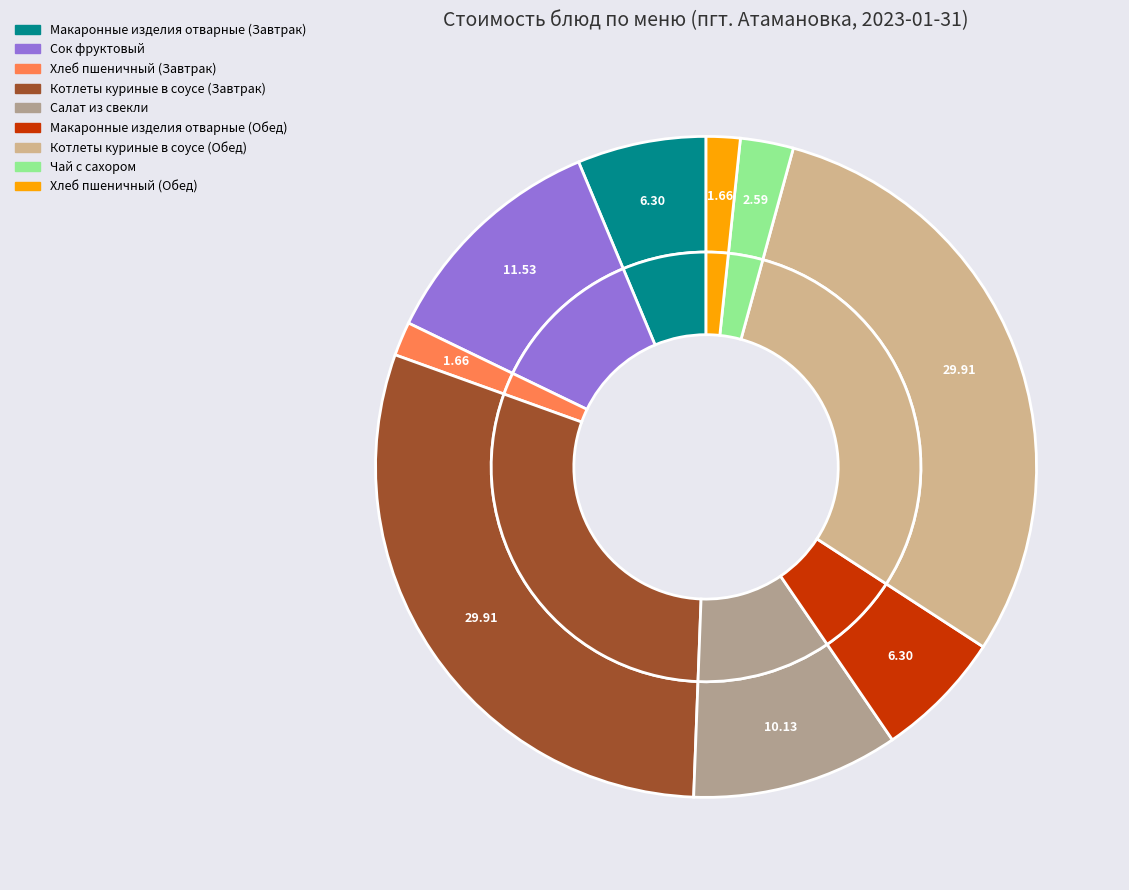

To the nearest percent, what is the difference between the largest and smallest slice percentages?

28%